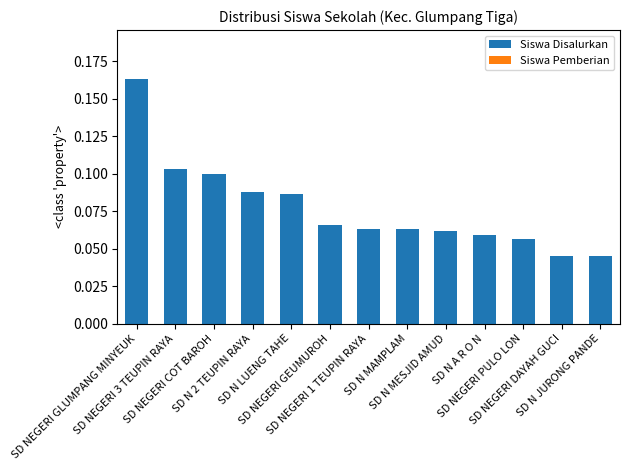

What is the label of the 13th bar from the left?

SD N JURONG PANDE